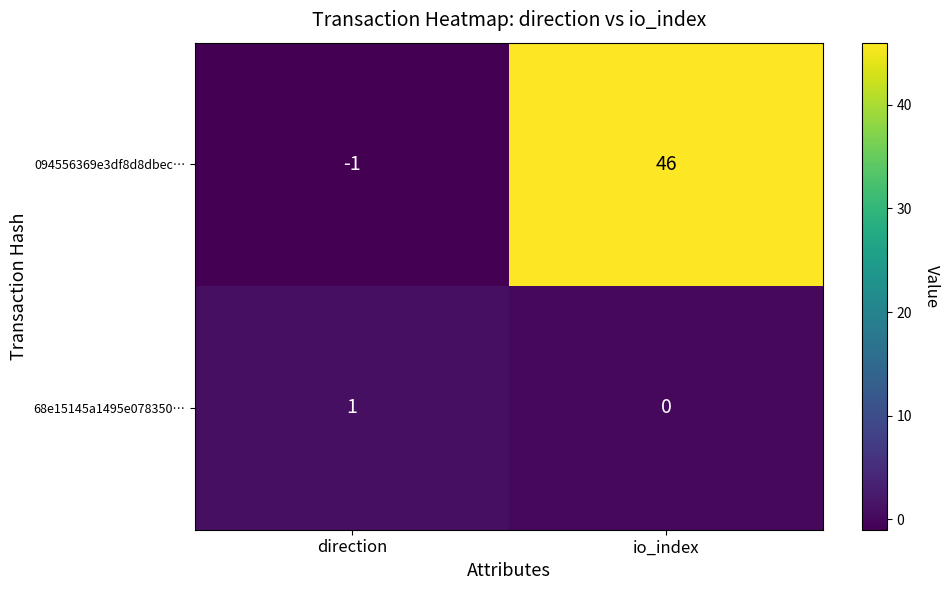

Where is 094556369e3df8d8dbec… nearest to the value 22?

direction